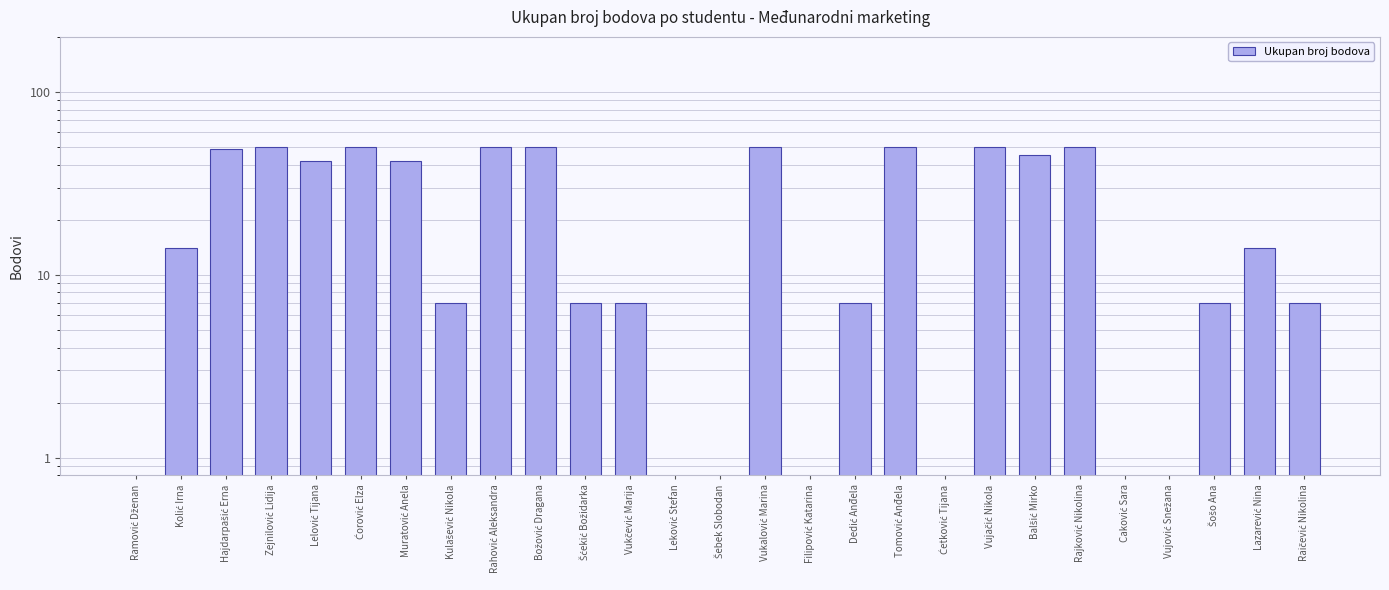

Reading left to right, what are all the values shown in this chart?

0	14	49	50	42	50	42	7	50	50	7	7	0	0	50	0	7	50	0	50	45	50	0	0	7	14	7